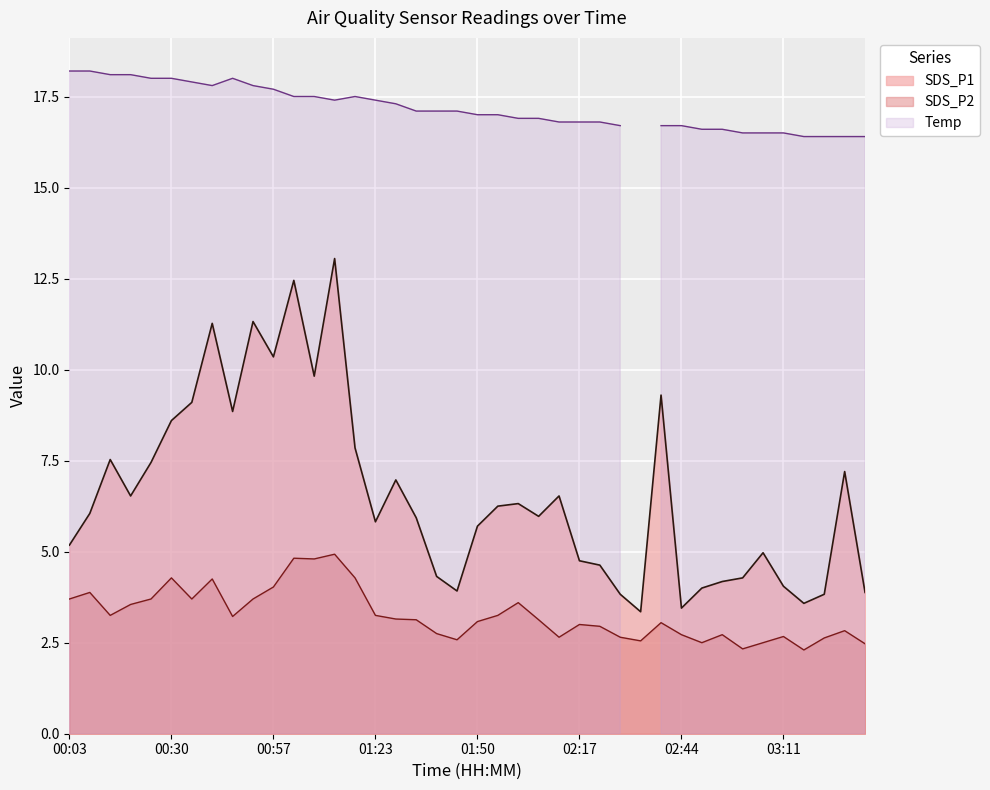

Is it true that SDS_P2 equals 3.4 at 03:05?

False